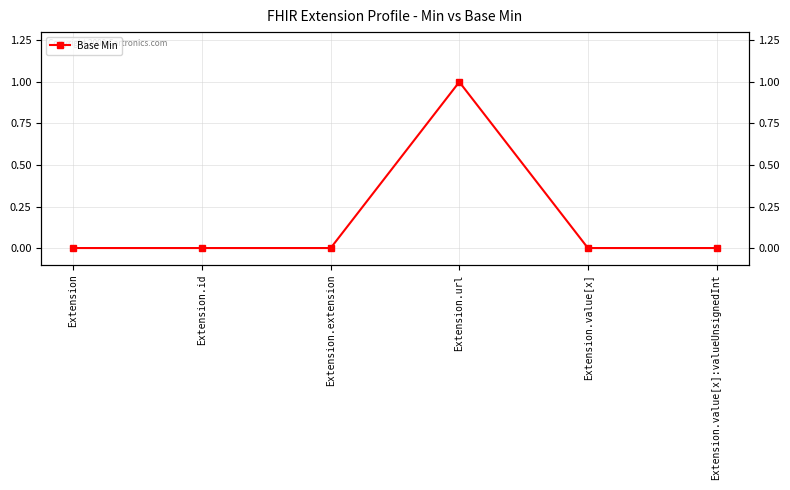

Is it true that the value at Extension.extension is 0?

False